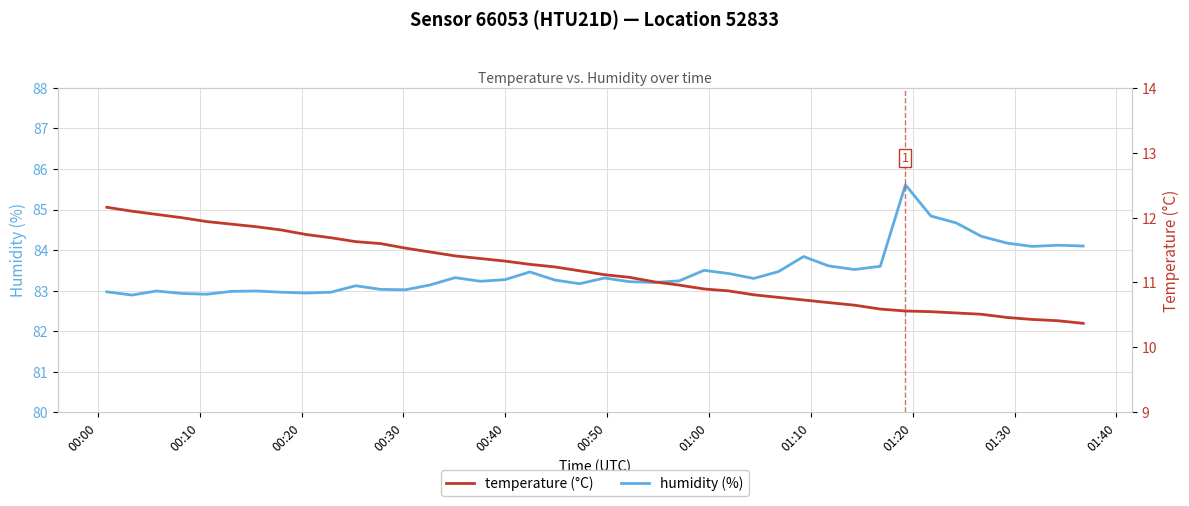

Which series has the largest total across all categories?

humidity